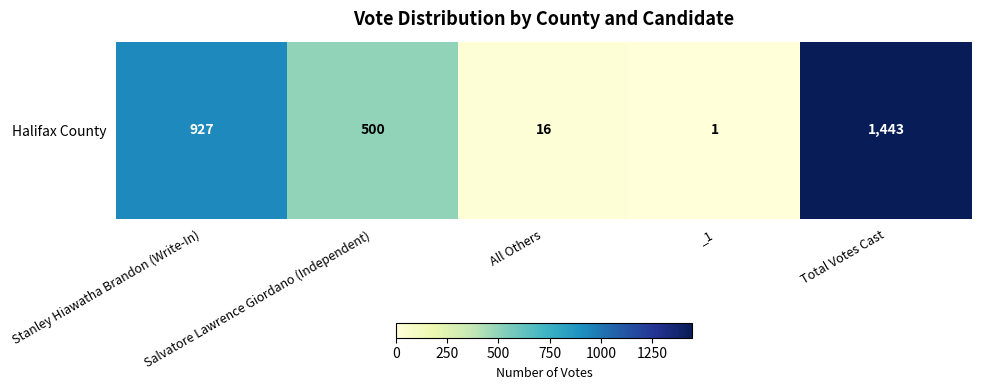

What is the sum of the values at _1 and Stanley Hiawatha Brandon (Write-In)?

928